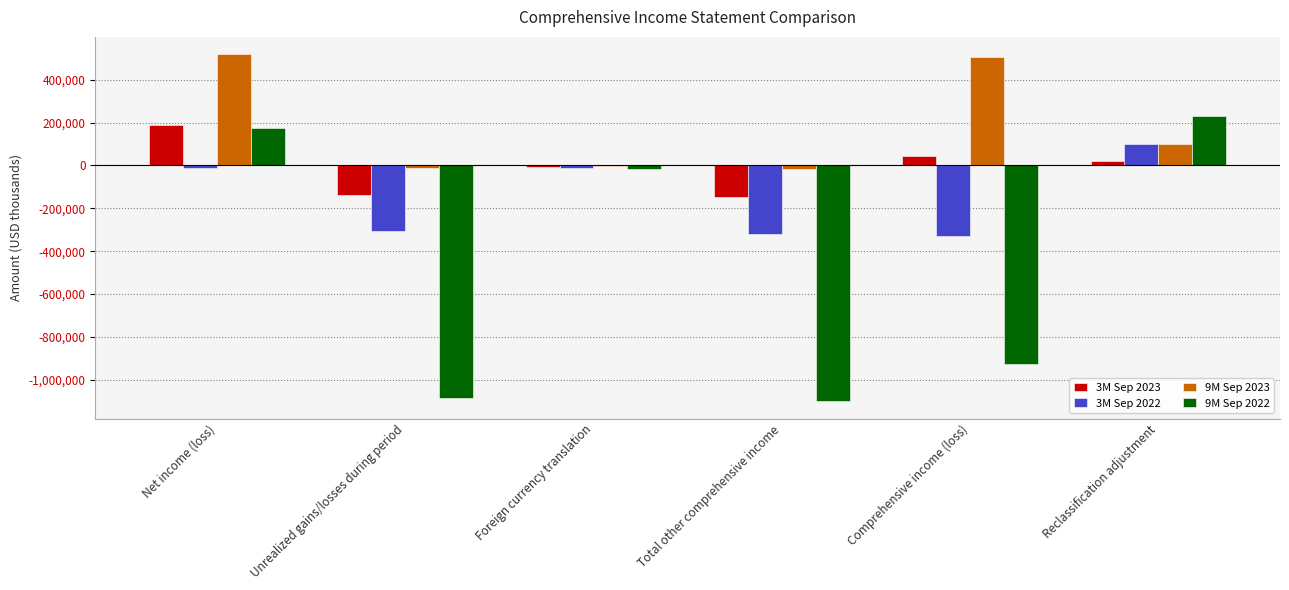

What is the average value of the 9M Sep 2022 series?

-453100